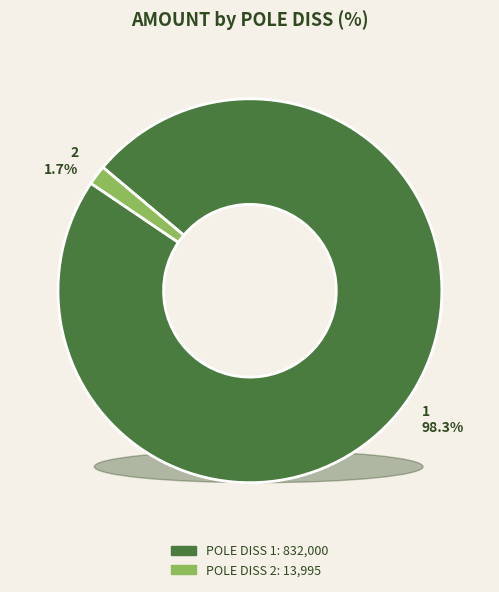

What percentage is the 1 slice, to the nearest percent?

98%